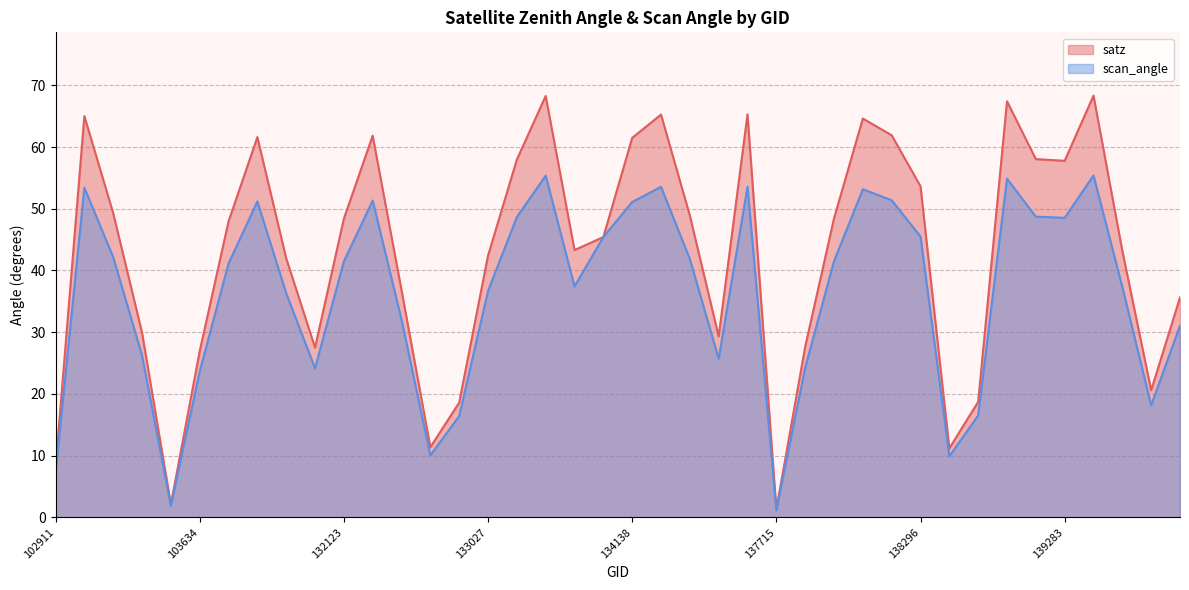

True or false: scan_angle has more than 0 interior local peaks.

True